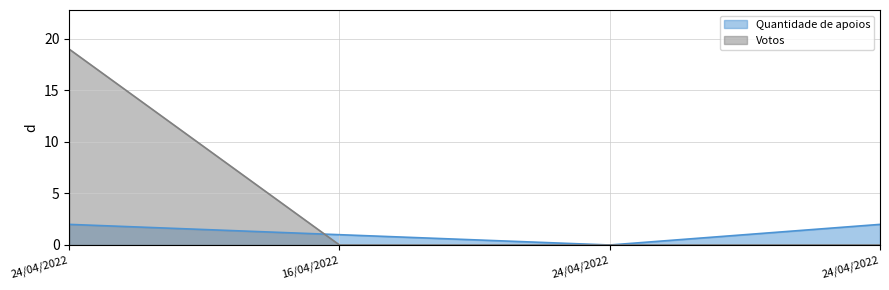

Rank the series by their average value, from lowest to highest.

Quantidade de apoios line, Votos line